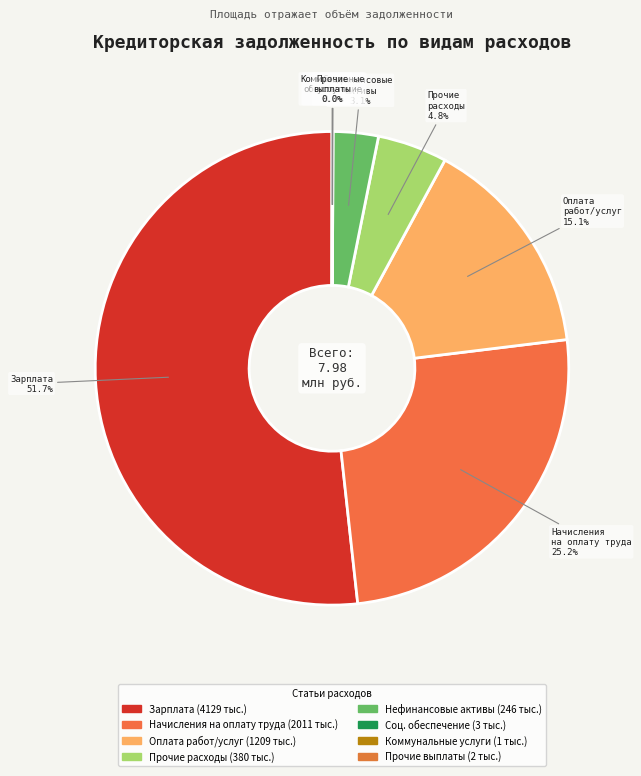

Which category has the smallest portion of the pie?

Коммунальные услуги